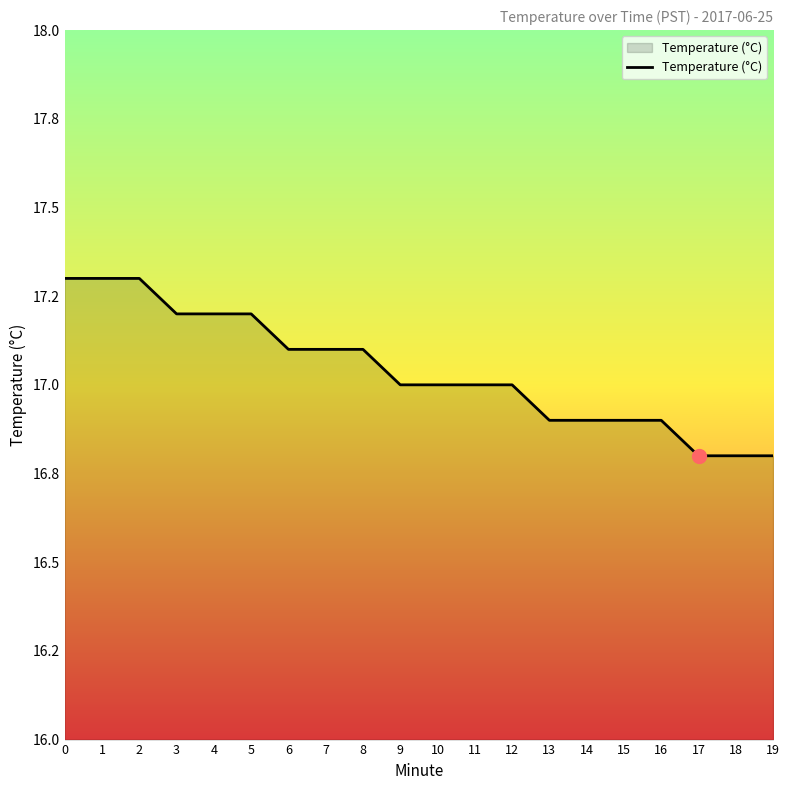

Rank the categories by value from highest to lowest.

0, 1, 2, 3, 4, 5, 6, 7, 8, 9, 10, 11, 12, 13, 14, 15, 16, 17, 18, 19